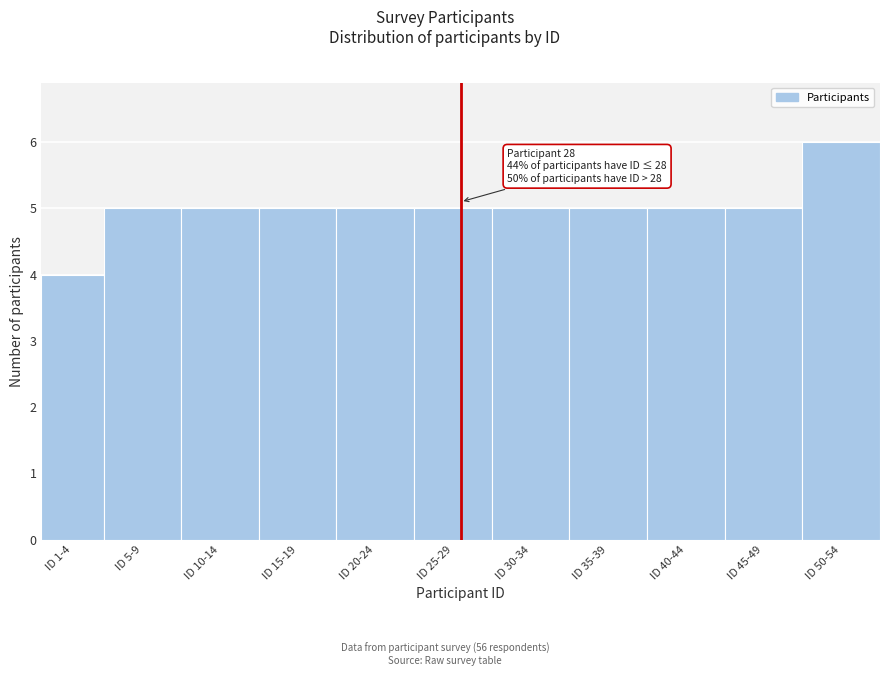

Reading right to left, transcribe all the data shown in this chart.

ID 50-54=6	ID 45-49=5	ID 40-44=5	ID 35-39=5	ID 30-34=5	ID 25-29=5	ID 20-24=5	ID 15-19=5	ID 10-14=5	ID 5-9=5	ID 1-4=4